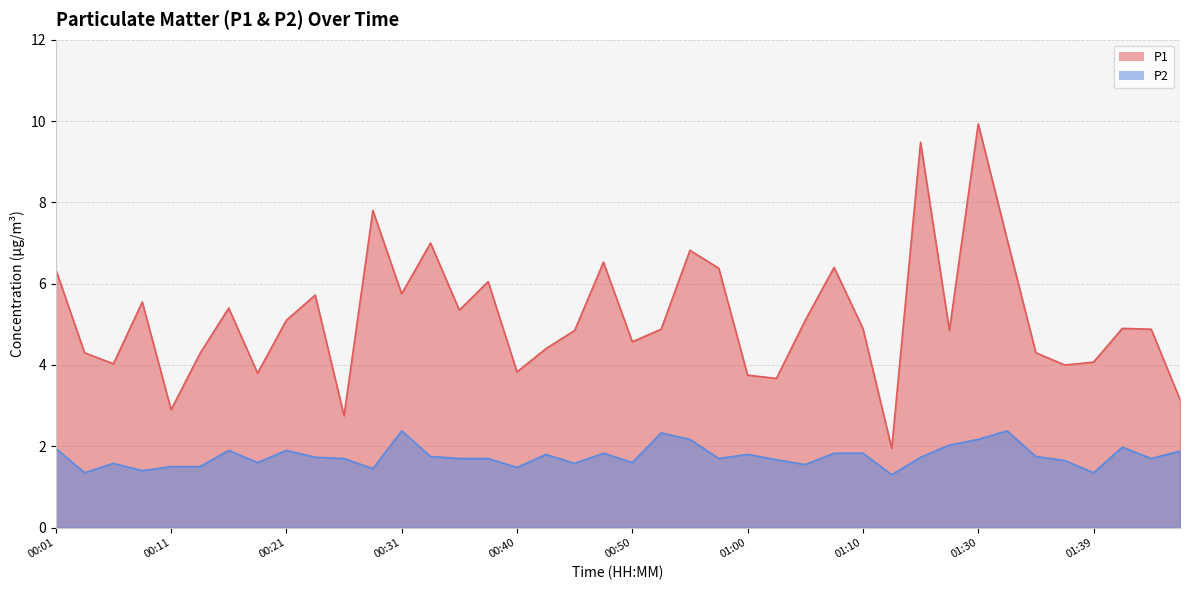

Between 00:33 and 01:53, which is larger?

00:33